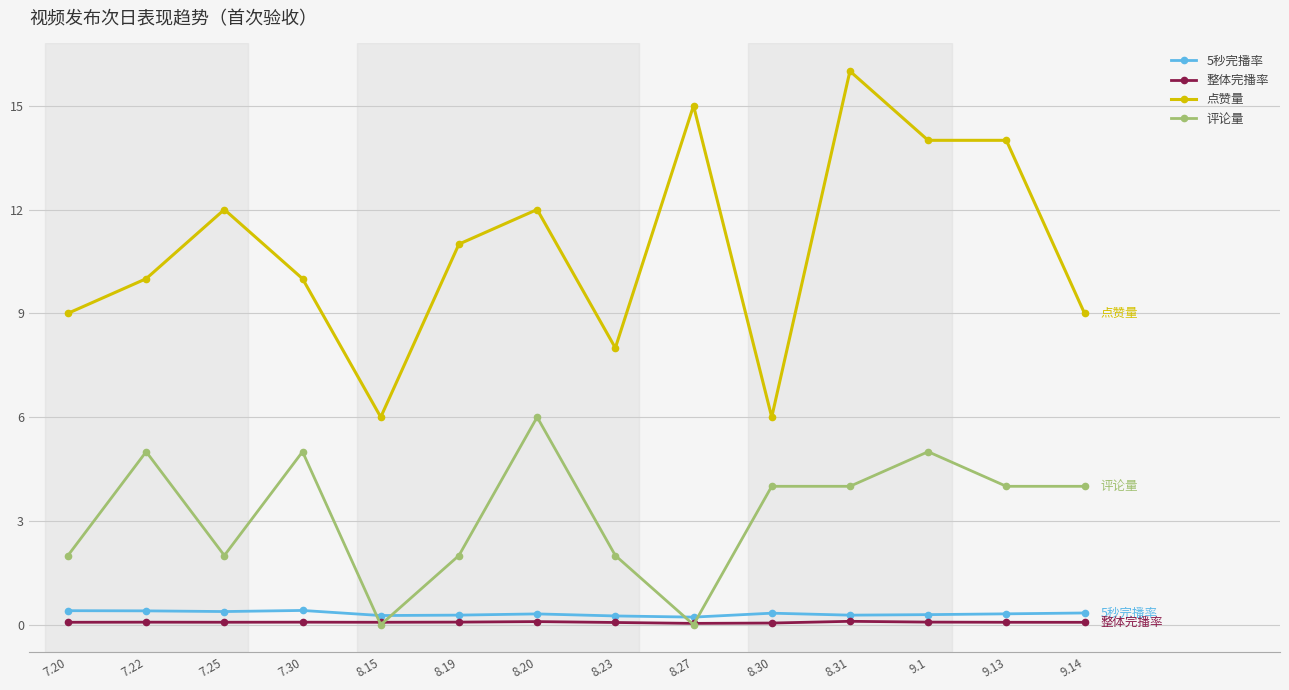

At which category does the chart reach its peak across all series?

8.31